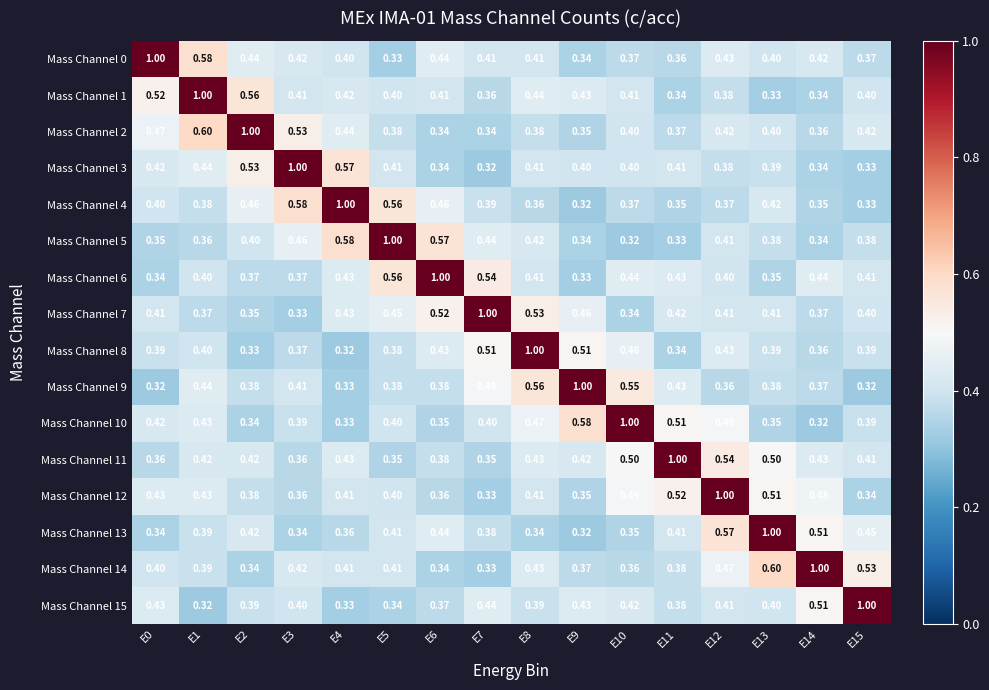

Is the value of Mass Channel 10 at E6 greater than the value of Mass Channel 11 at E13?

No